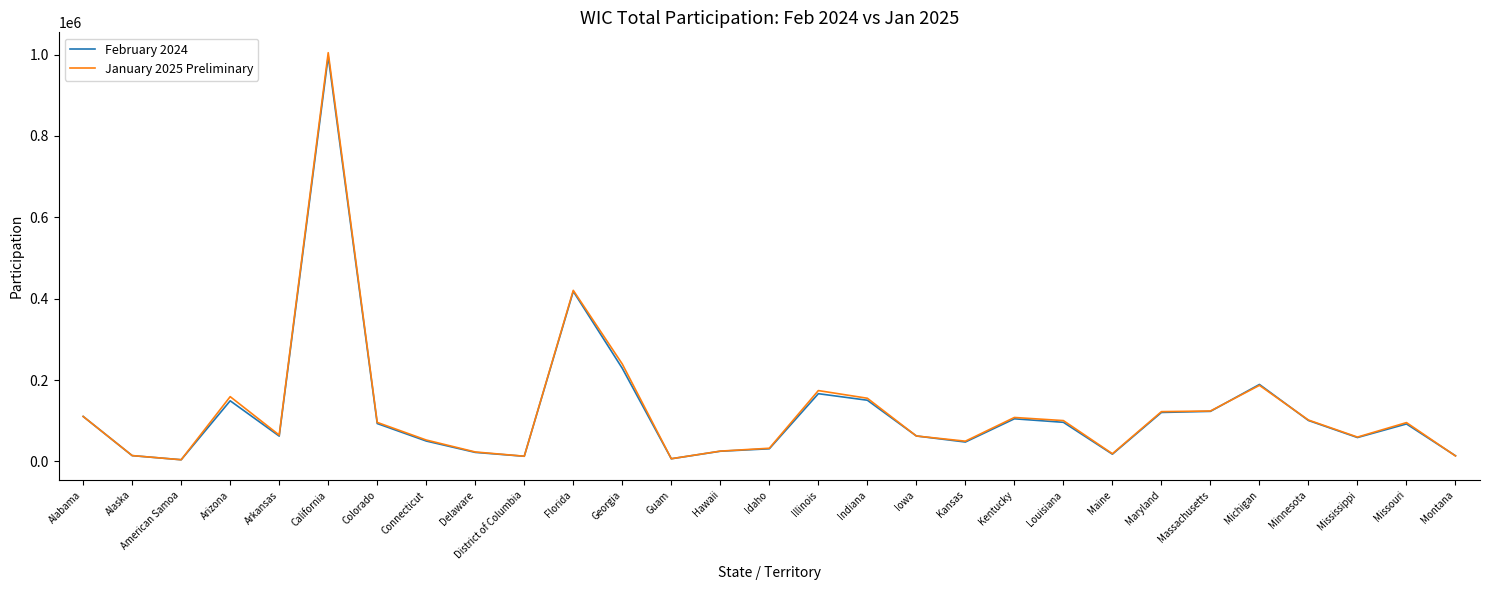

True or false: January 2025 Preliminary has a value of 100218 at Louisiana.

True